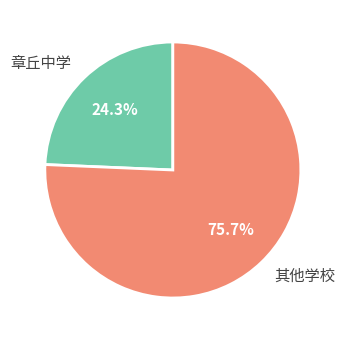

What is the majority slice?

其他学校